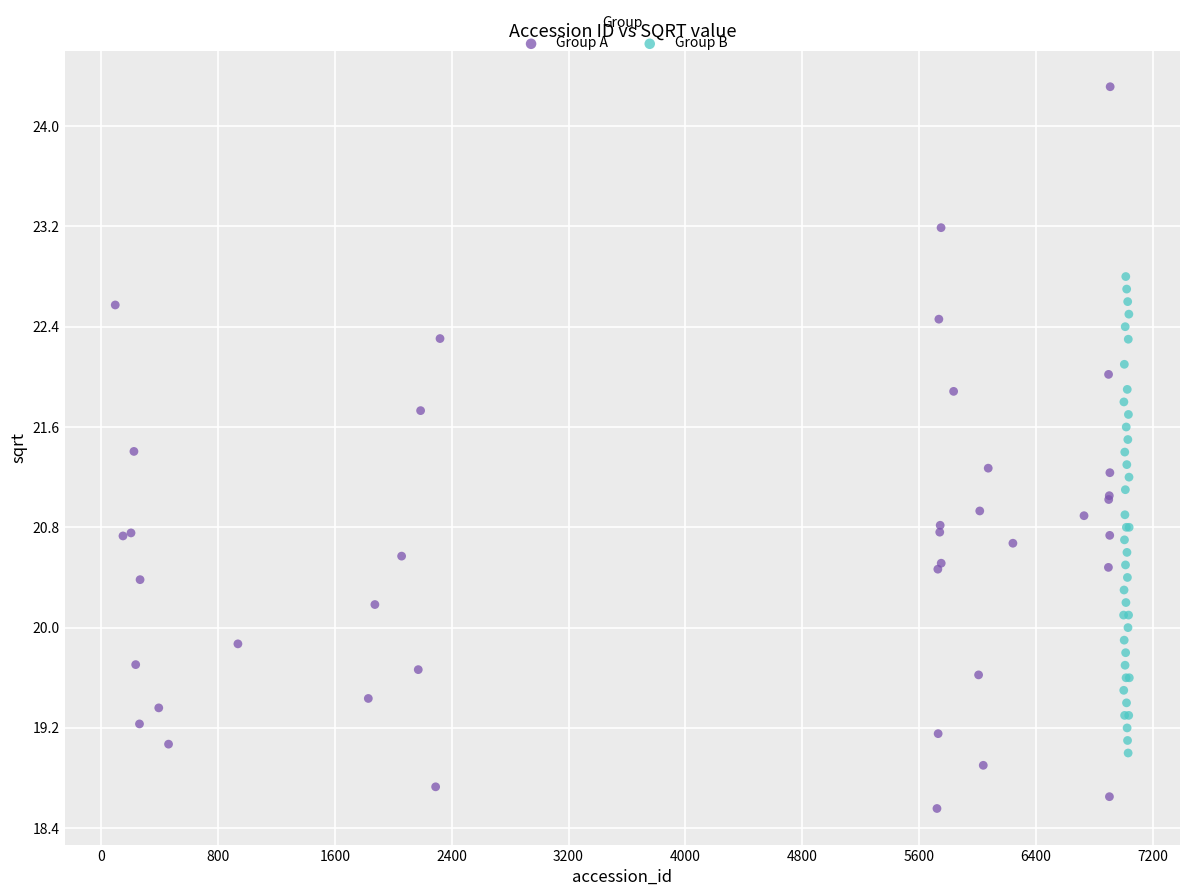

Which series has the widest spread of Y values?

Group A